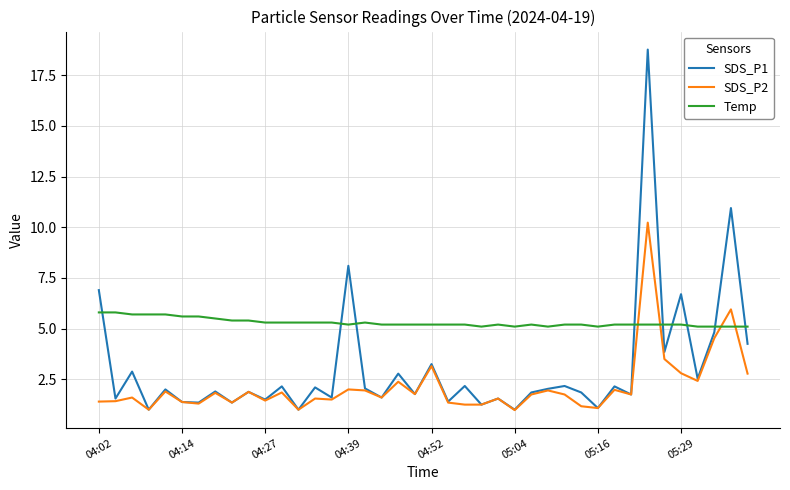

Which series has the largest range (max minus min)?

SDS_P1